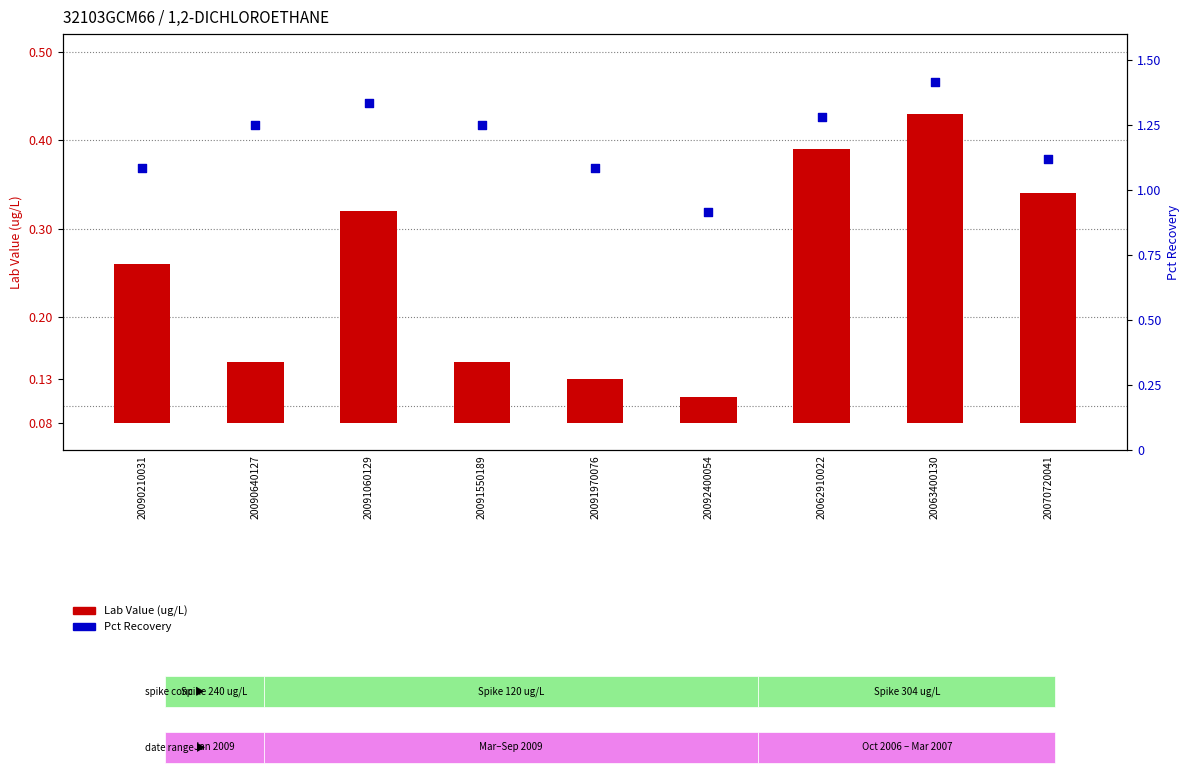

Which series has the largest total across all categories?

Pct Recovery